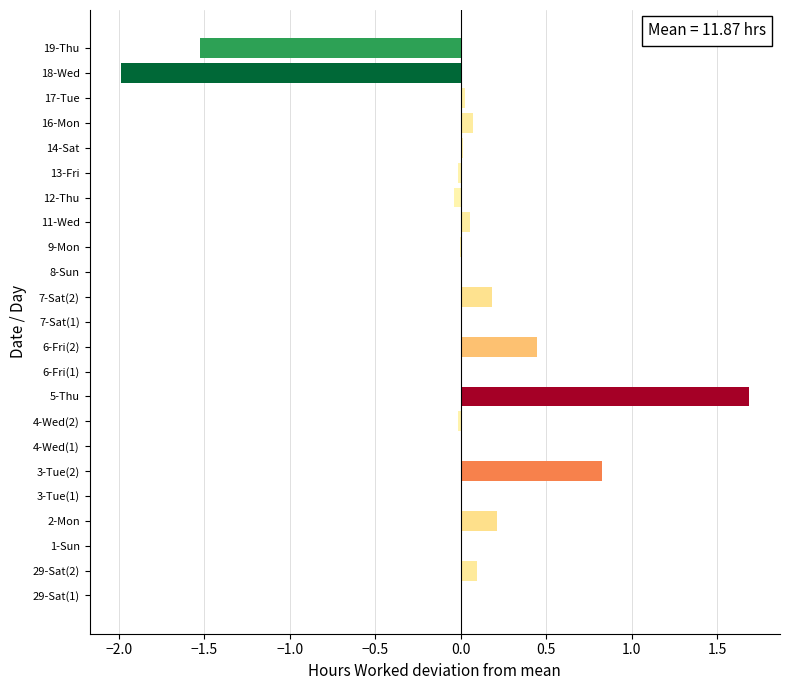

The value at 4-Wed(2) is -0.0. True or false?

True